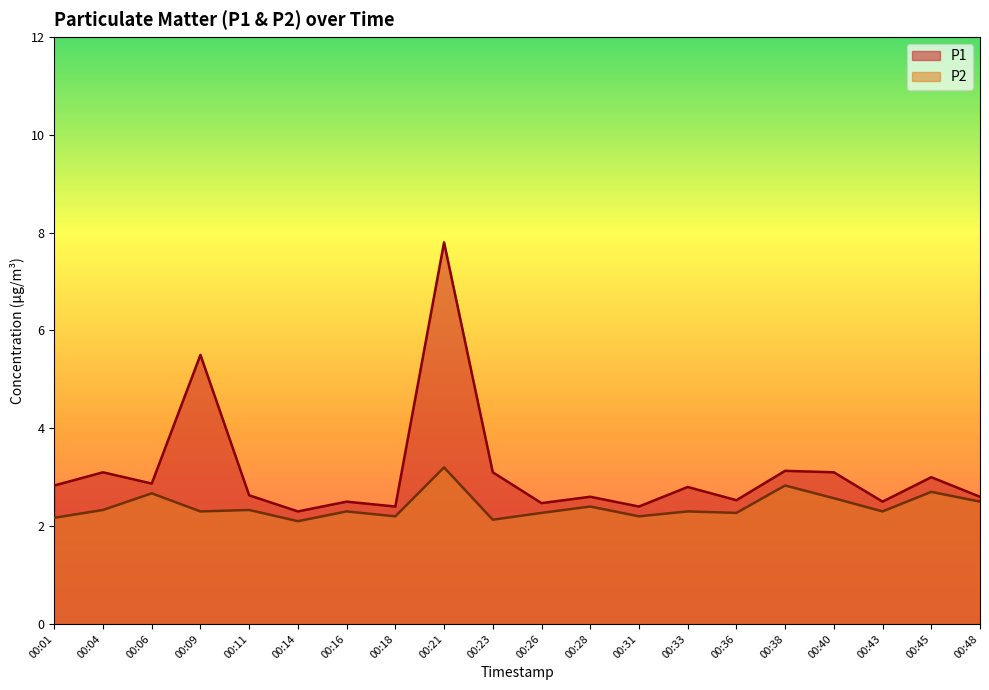

What is the sum of the P2 values at 00:04 and 00:38?

5.2